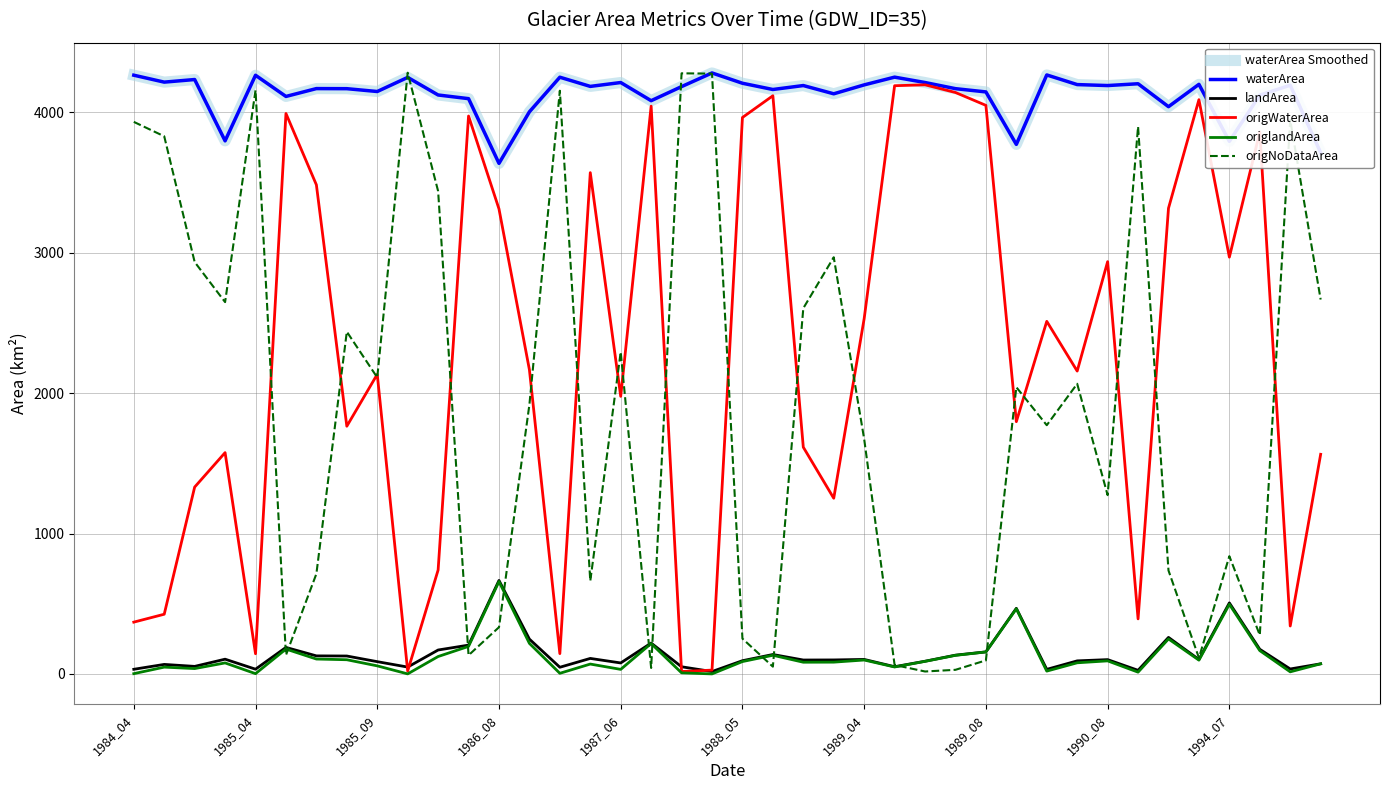

True or false: origWaterArea has more than 2 interior local peaks.

True